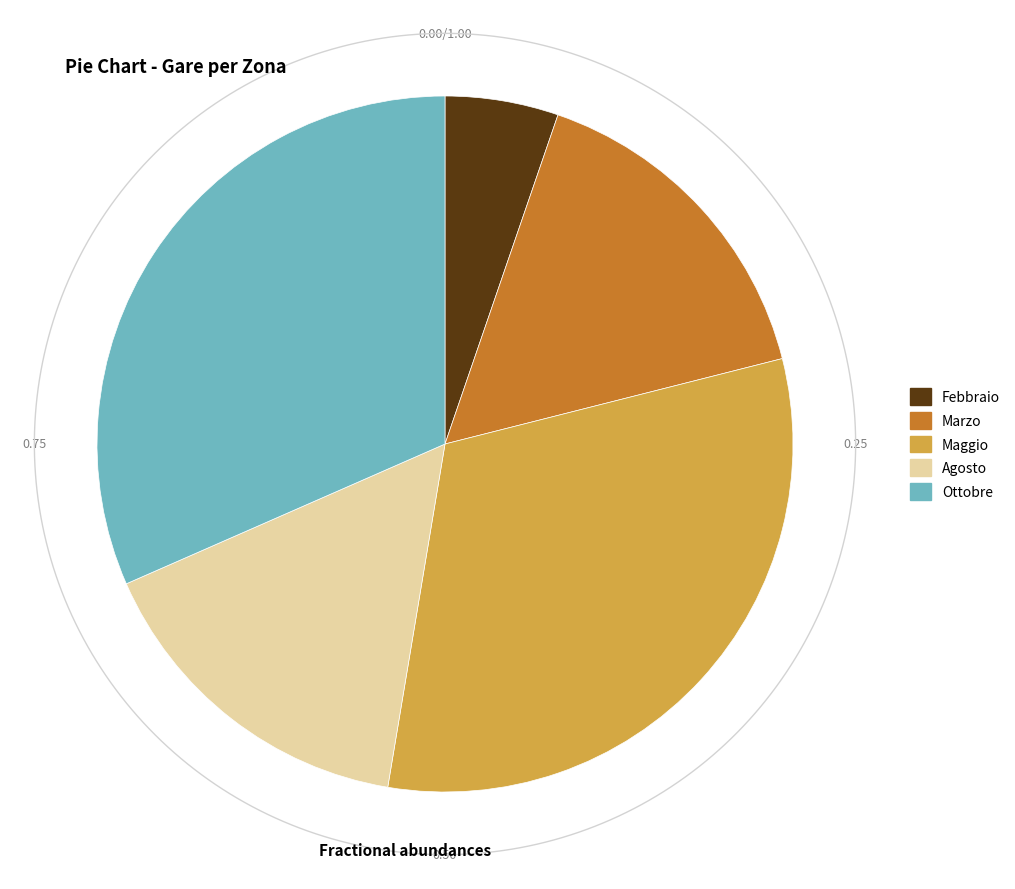

Which category has the biggest portion of the pie?

Maggio